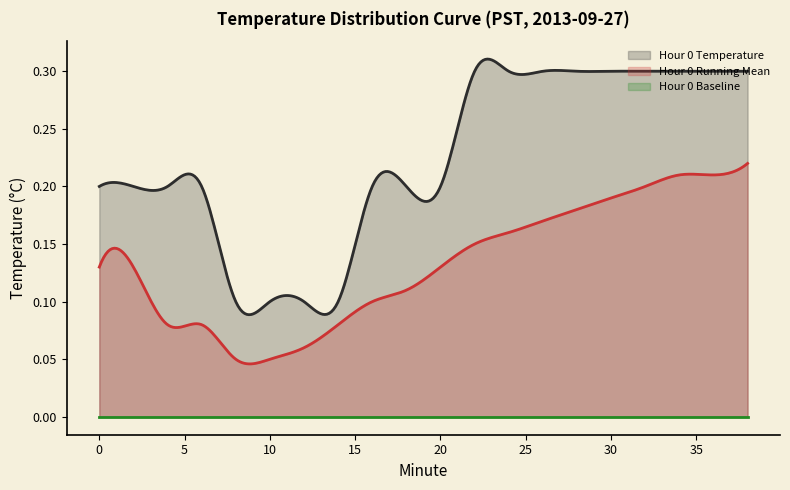

True or false: Hour 0 Temperature and Hour 0 Running Mean intersect in this chart.

False